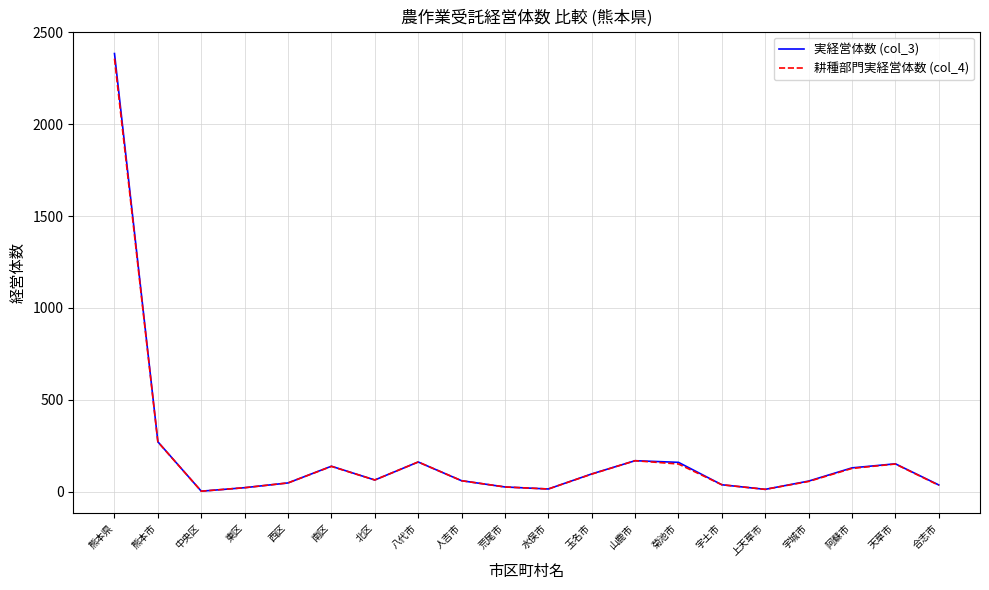

What is the greatest value displayed?

2385